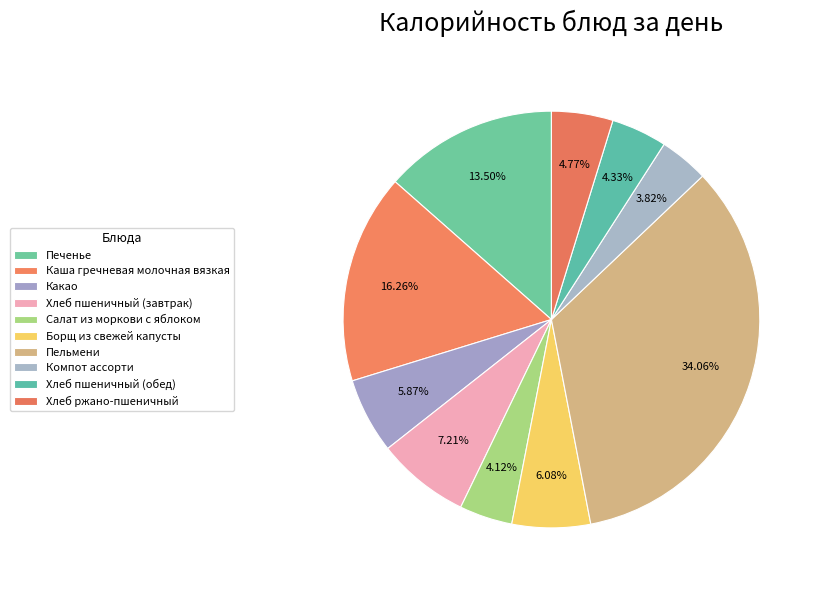

Is Борщ из свежей капусты the majority of the pie?

No